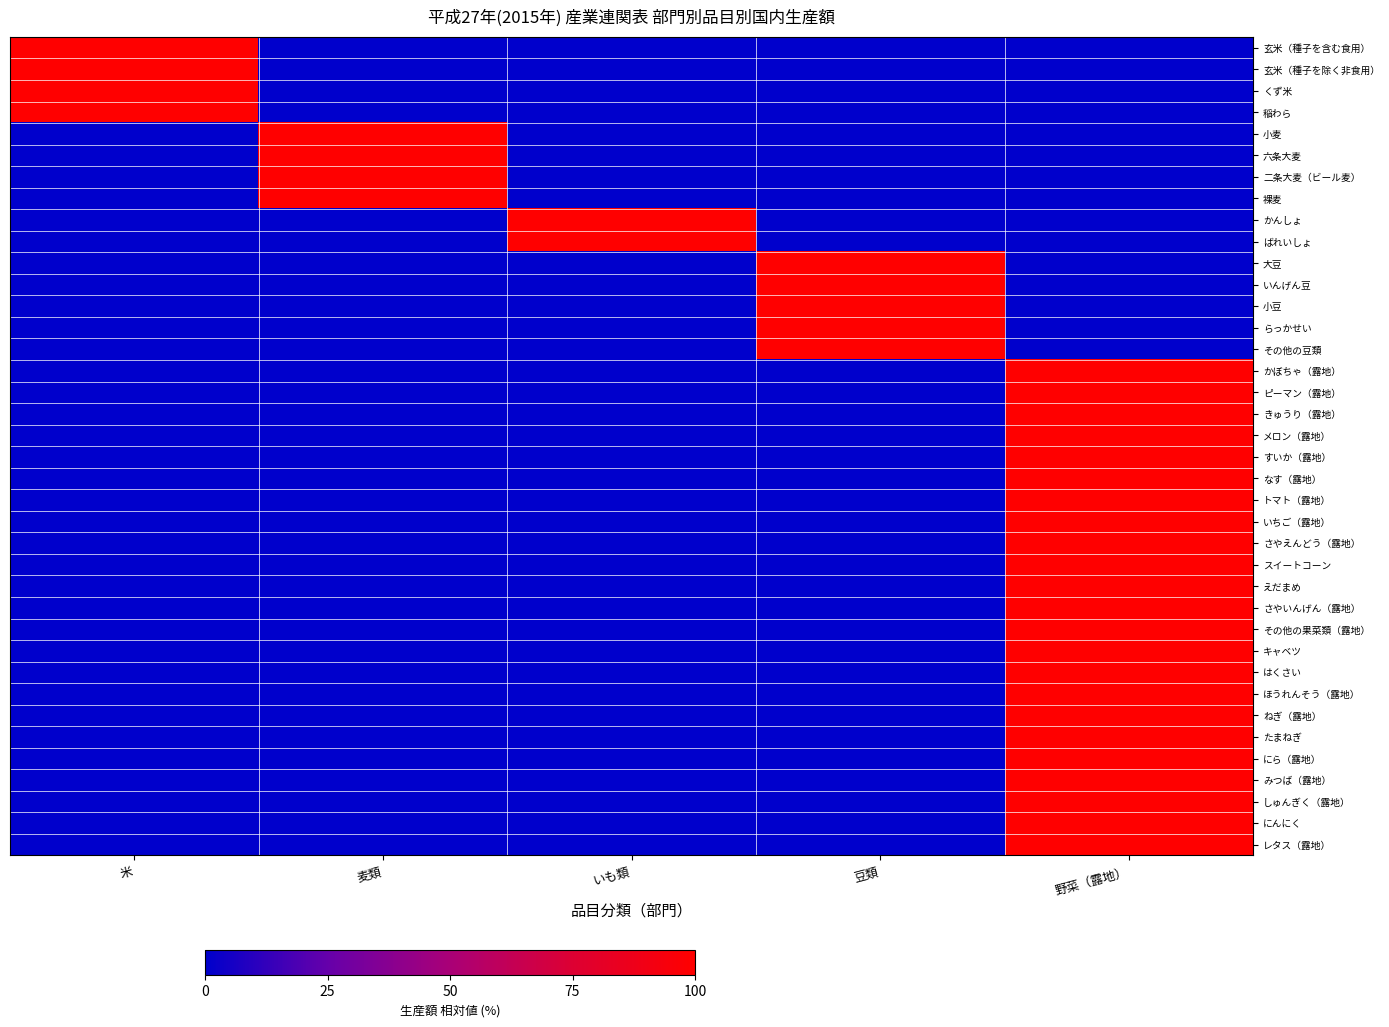

At how many categories does at least one series exceed 67?

5